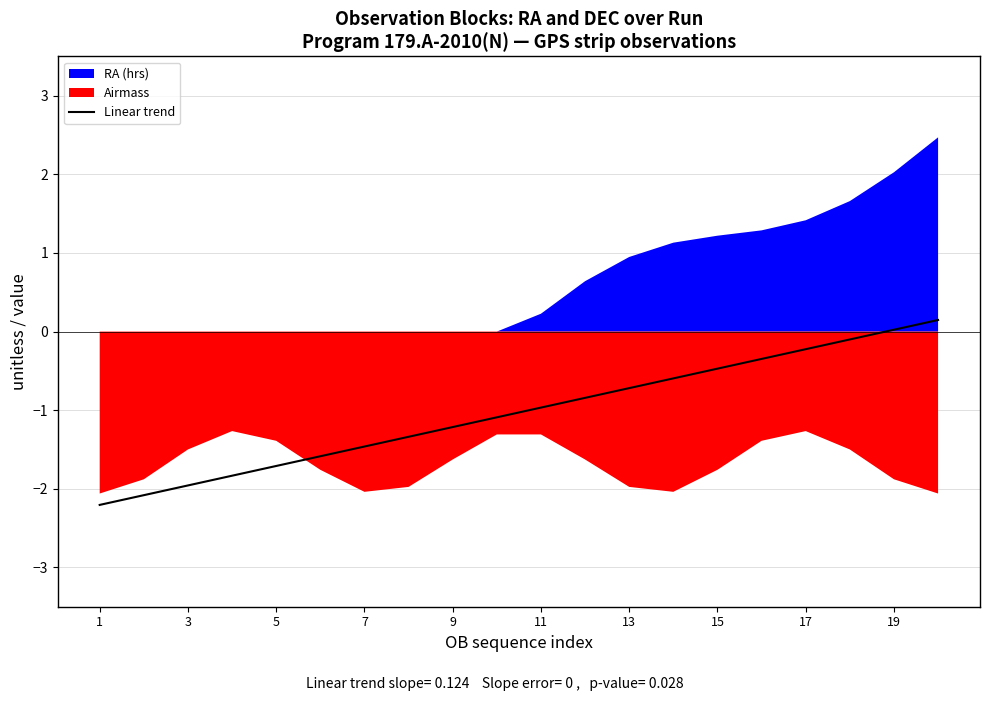

True or false: Linear trend has a value of -1.0 at 11.

True